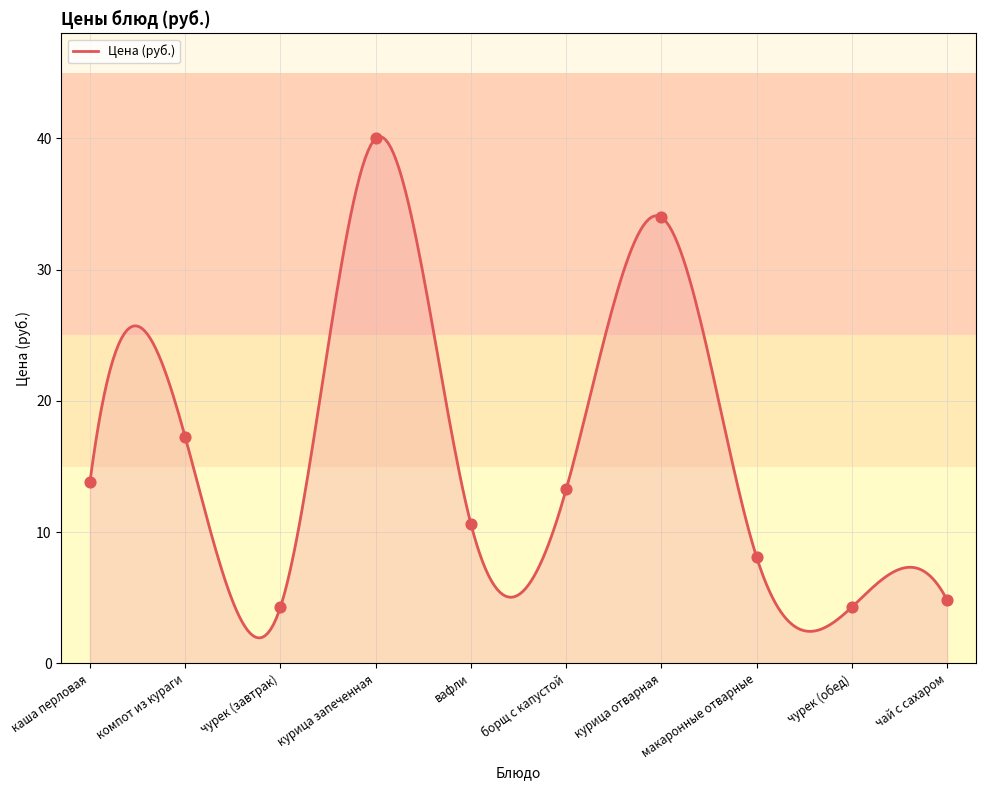

Approximately how many times larger is the value at каша перловая compared to чурек (обед)?

3.2